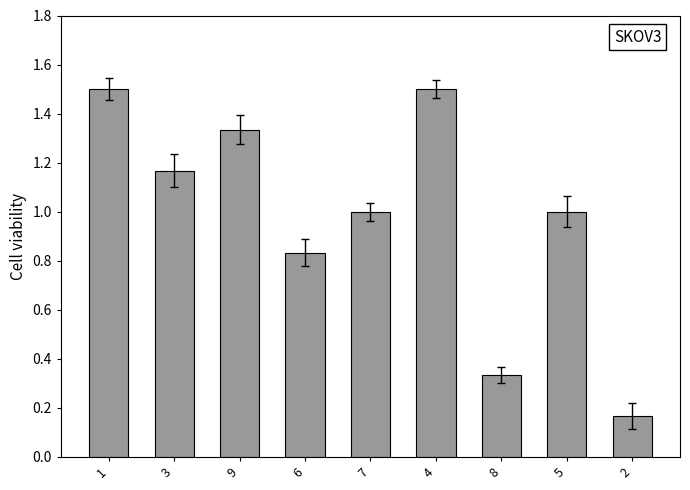

True or false: the data shows 1.3 at 5.

False